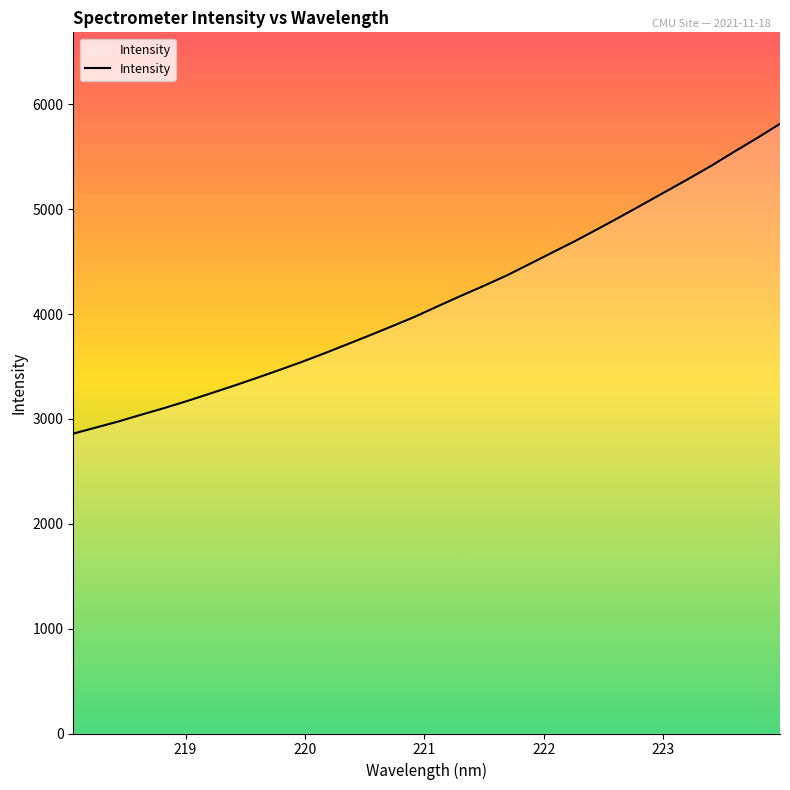

What is the maximum value shown in the chart?

5815.8